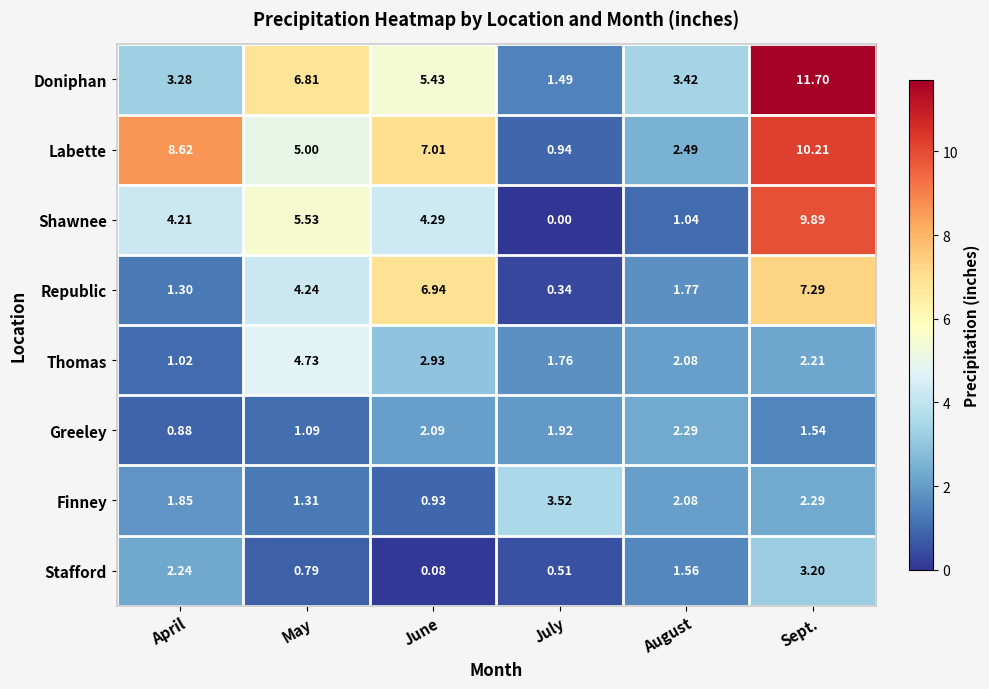

List the series in order of their peak value, lowest first.

Greeley, Stafford, Finney, Thomas, Republic, Shawnee, Labette, Doniphan